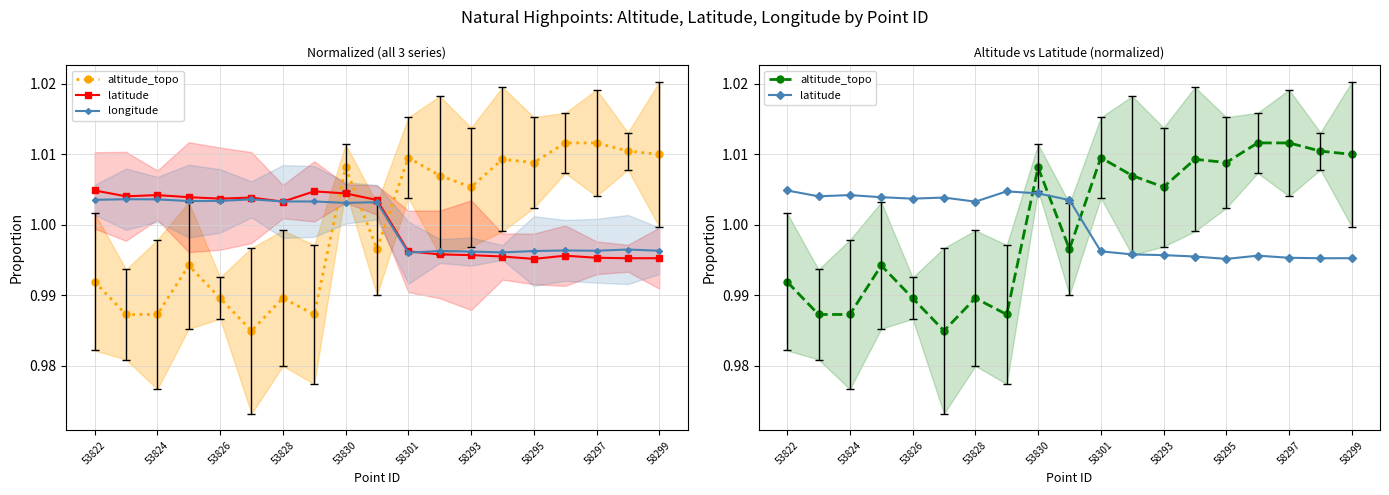

At which label does longitude reach its peak?

53824